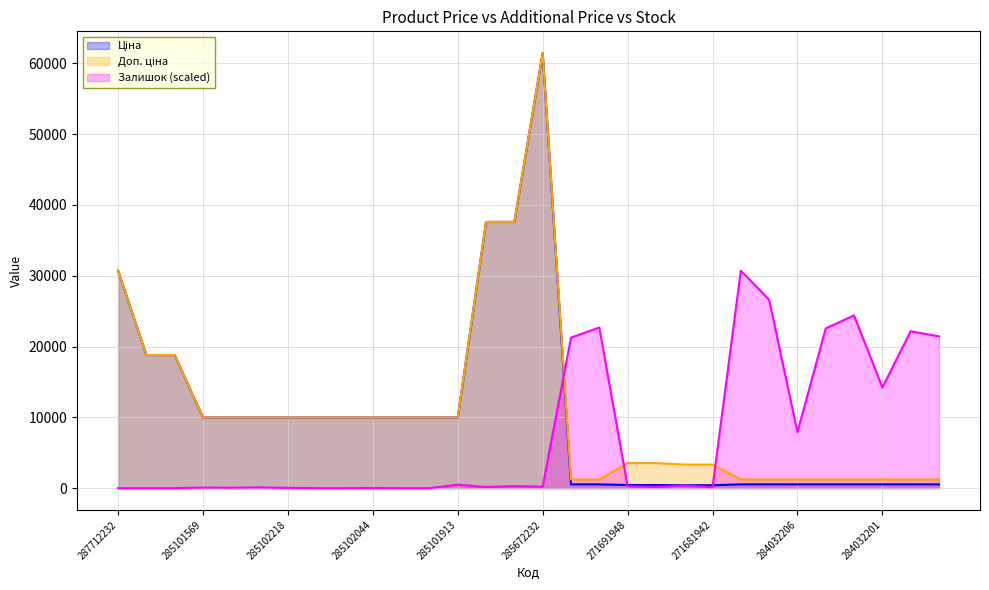

How many lines are shown in the chart?

3